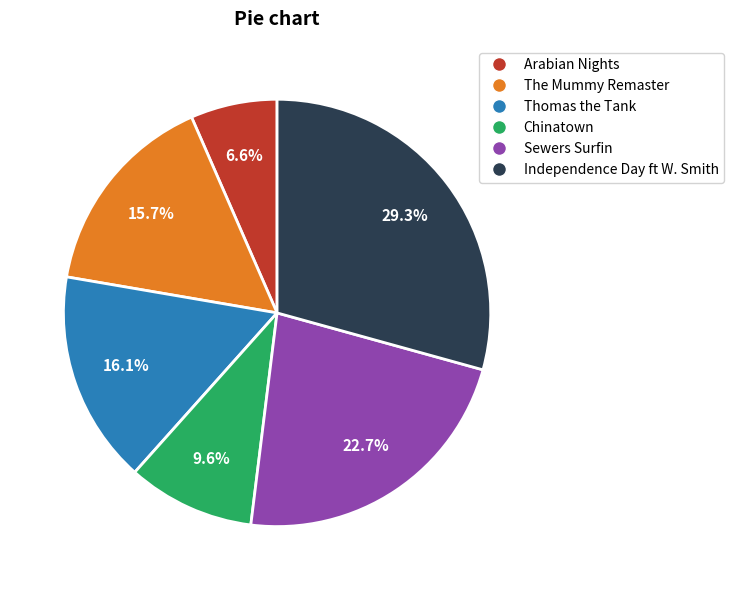

Which slice is the largest?

Independence Day ft W. Smith